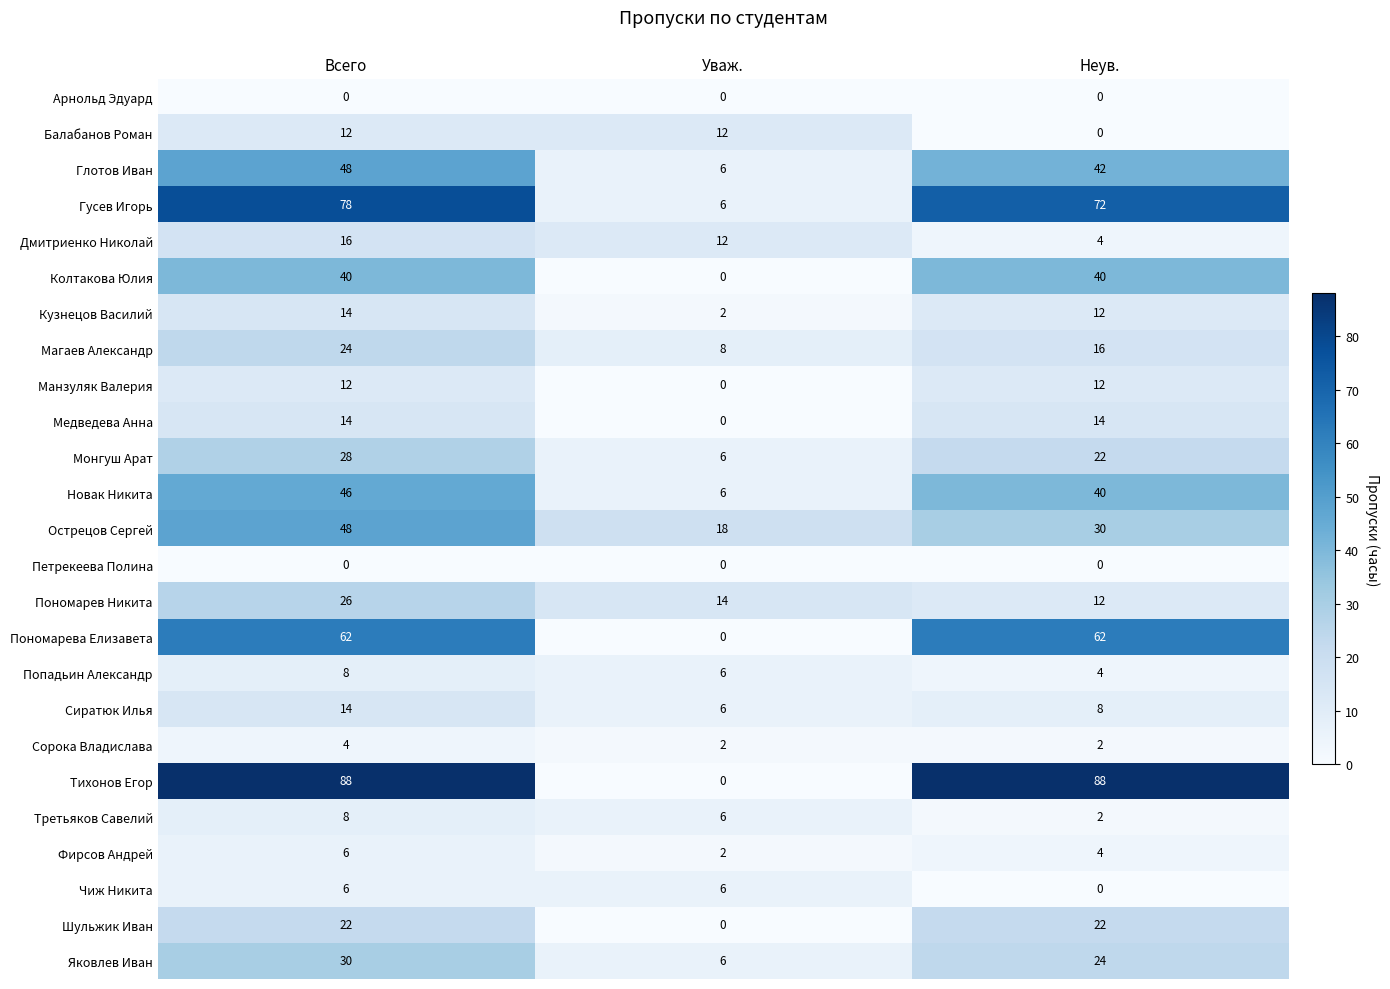

What is the approximate value of Сиратюк Илья at Неув.?

8